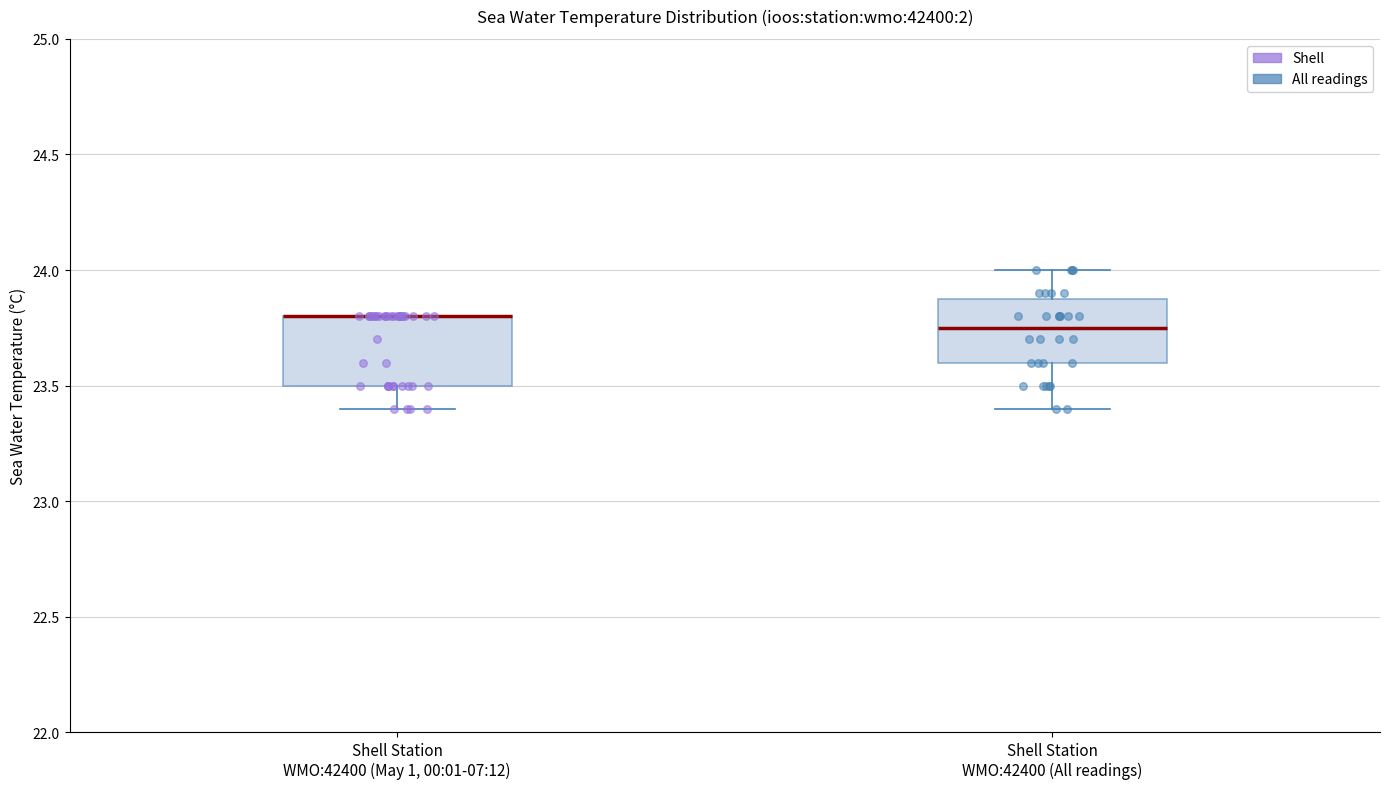

Reading left to right, transcribe this box plot: for each box, give where its median line is, the range the box spans, and where its two whiskers end, as read against the y-axis. The values are not printed on the chart, so give them approximately, as read against the axis.

Shell Station WMO:42400 (May 1, 00:01-07:12): median 23.80 (drawn on the box's upper edge), box 23.50 to 23.80, whiskers 23.40 to 23.80
Shell Station WMO:42400 (All readings): median 23.75, box 23.60 to 23.90, whiskers 23.40 to 24.00